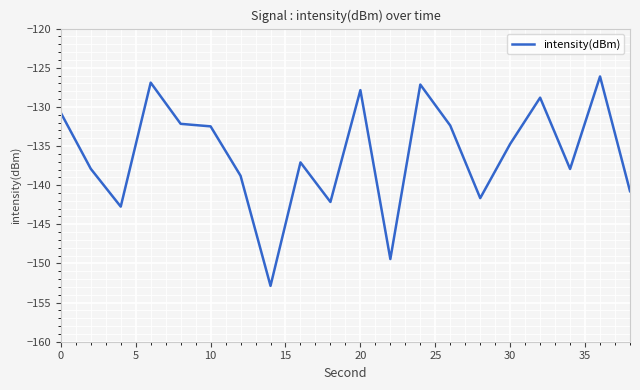

What is the greatest value displayed?

-126.1